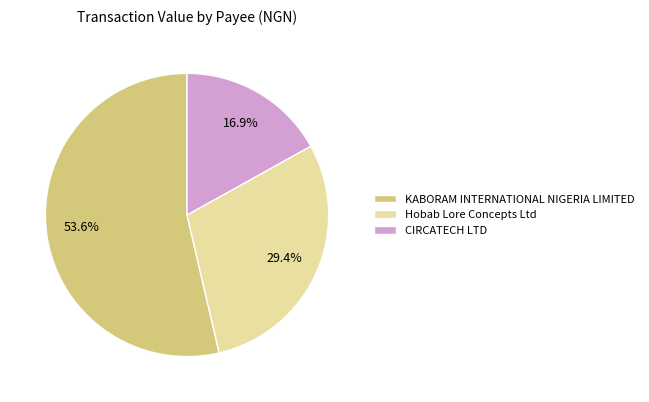

Does any single category account for the majority?

Yes